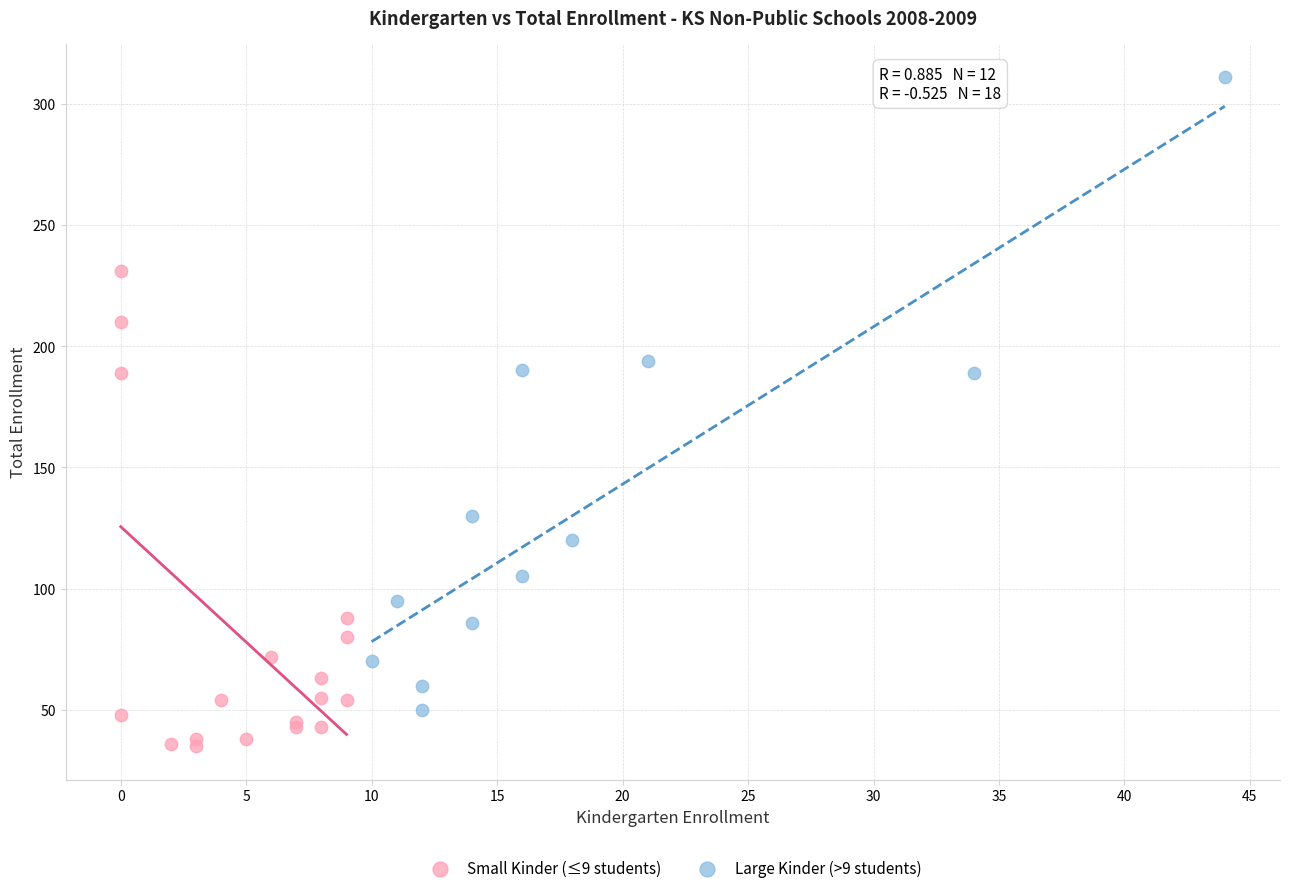

Which series has the widest spread of Y values?

Large Kinder (>9 students)